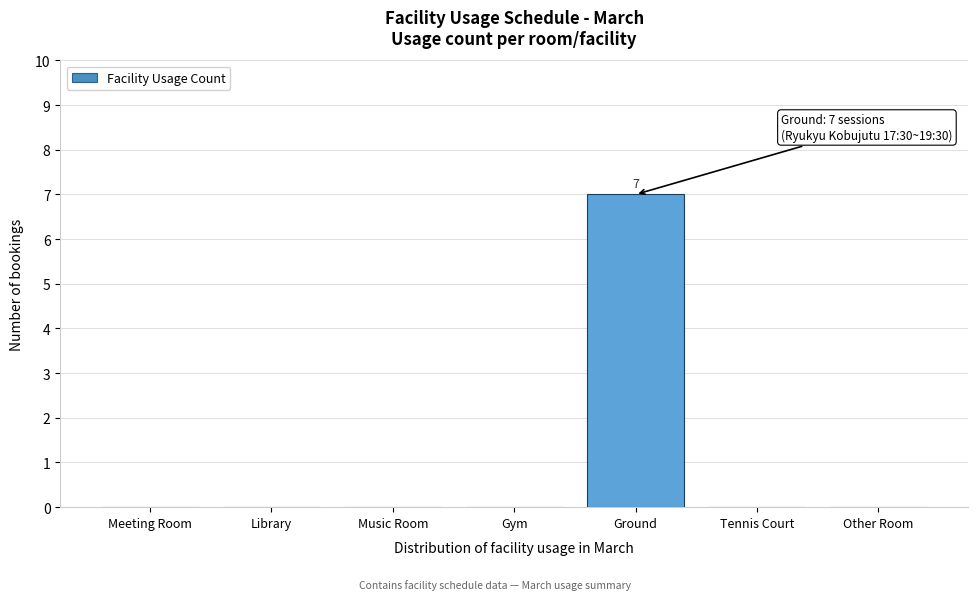

Read the value at Ground.

7